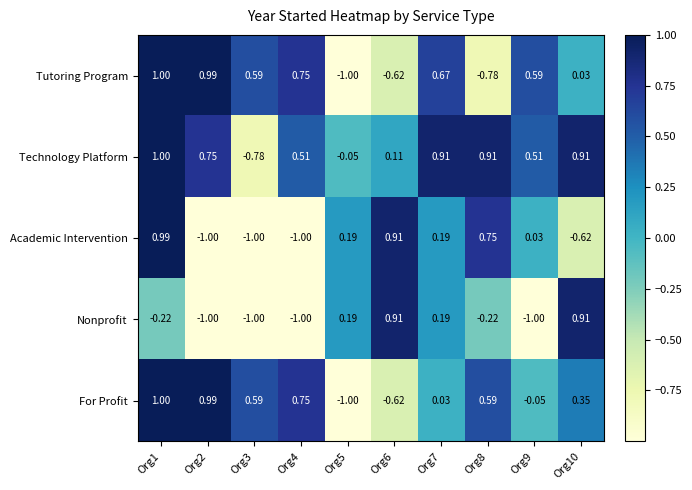

Is the value of Nonprofit at Org7 greater than the value of Technology Platform at Org3?

Yes